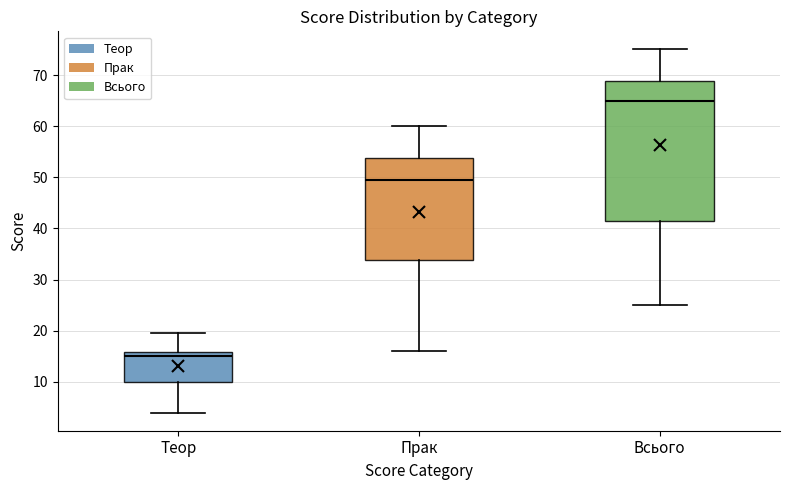

Where is the upper edge of the box for Всього on the y-axis? The values are not printed on the chart, so give them approximately, as read against the axis.

69